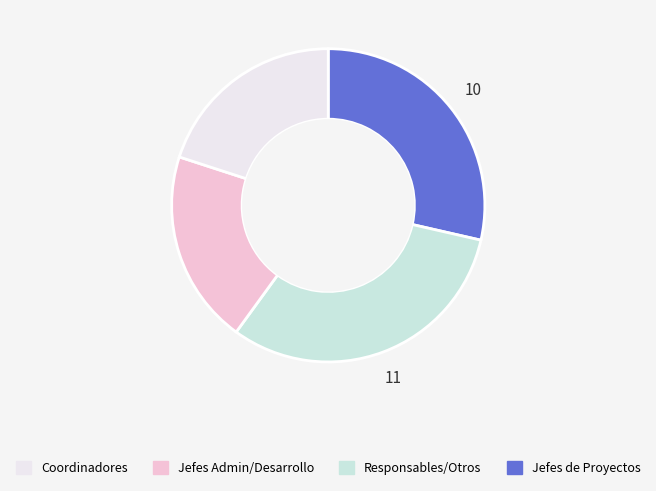

Is there any slice that represents more than half of the pie?

No